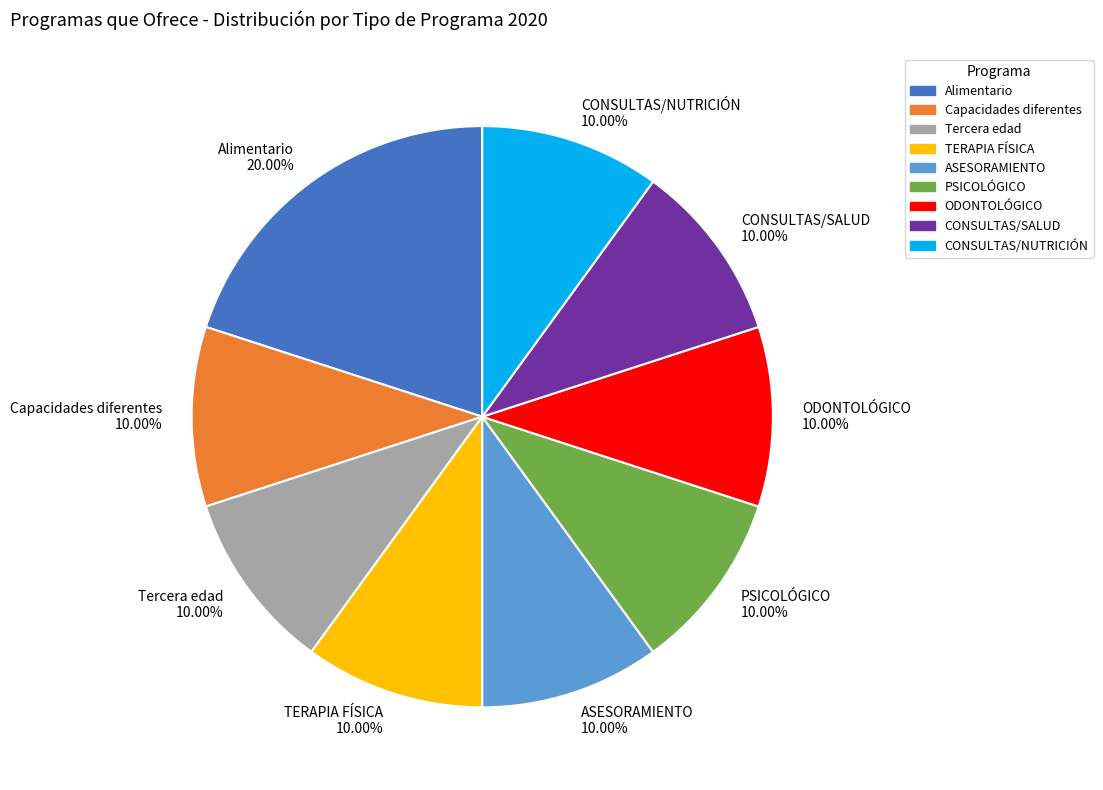

How many slices are in this pie chart?

9